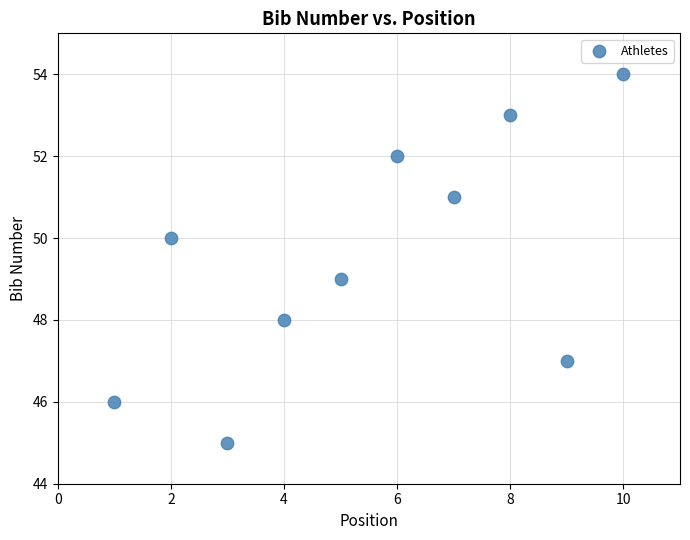

What is the average X value?

6